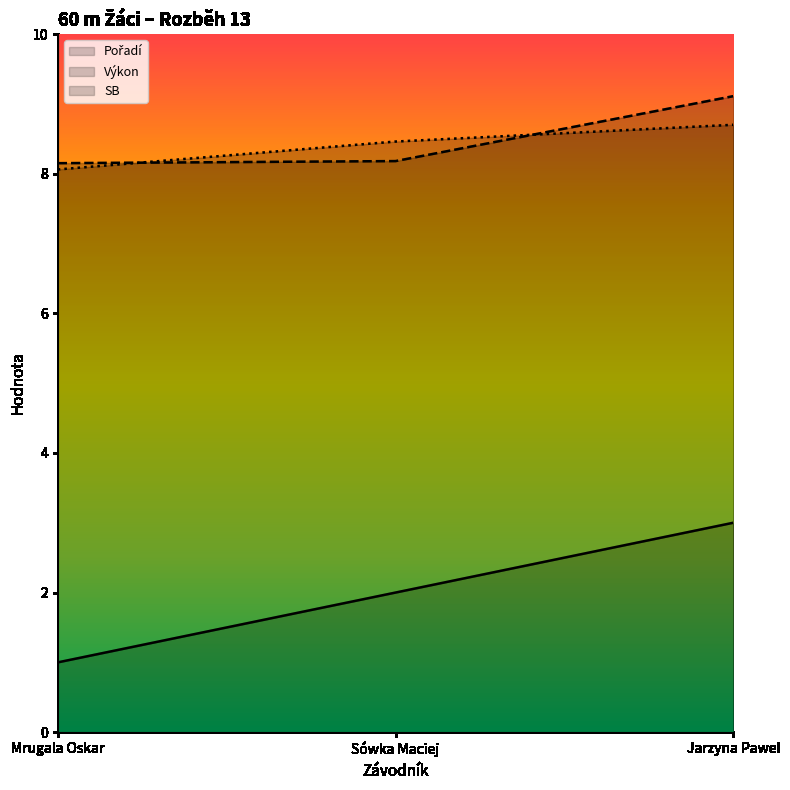

The value of Pořadí at Jarzyna Pawel is 3.0. True or false?

True